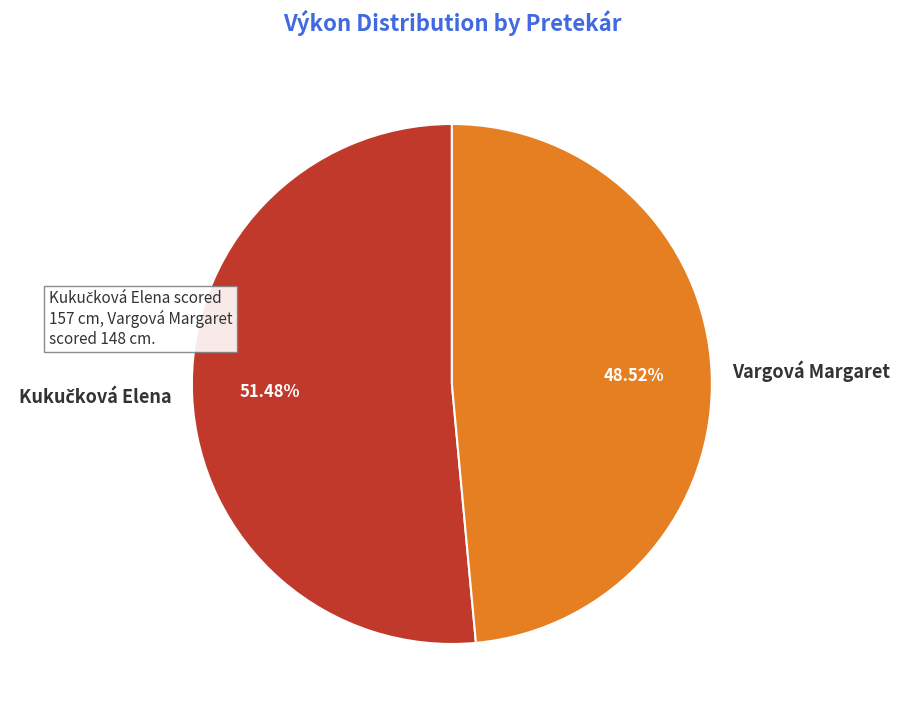

Which slice is the smallest?

Vargová Margaret